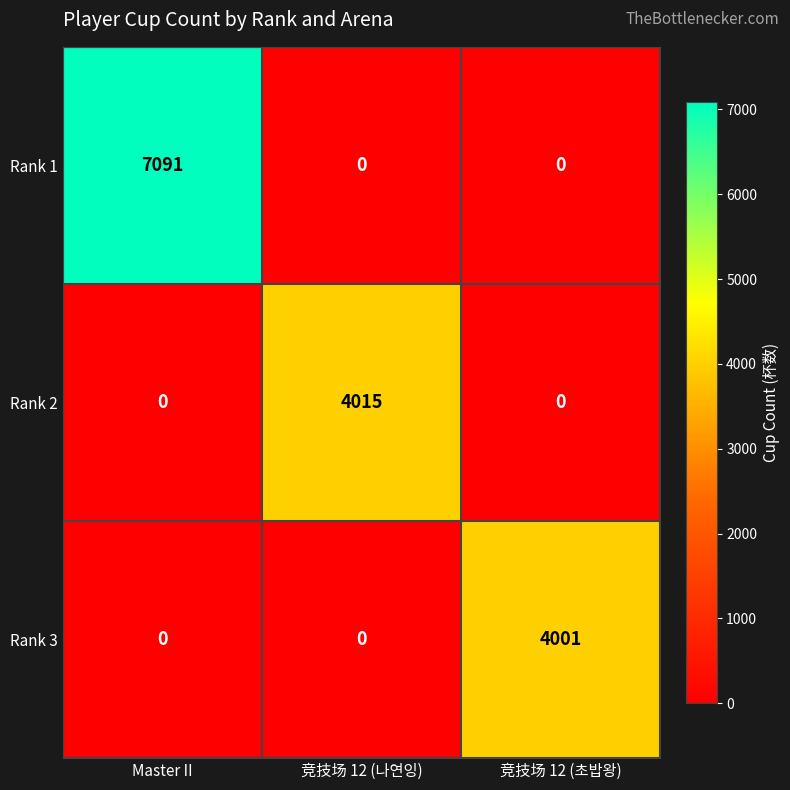

Reading left to right, list all the values displayed in this chart.

Rank 1: Master II=7091	竞技场 12 (나연잉)=0	竞技场 12 (초밥왕)=0
Rank 2: Master II=0	竞技场 12 (나연잉)=4015	竞技场 12 (초밥왕)=0
Rank 3: Master II=0	竞技场 12 (나연잉)=0	竞技场 12 (초밥왕)=4001